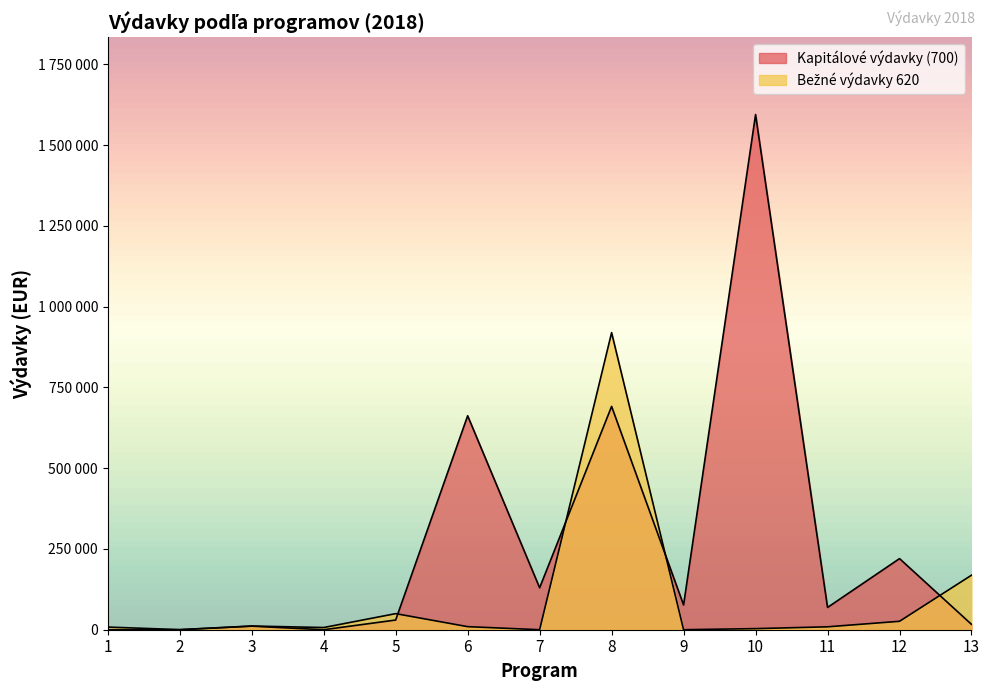

Which series has the largest range (max minus min)?

Kapitálové výdavky (700)